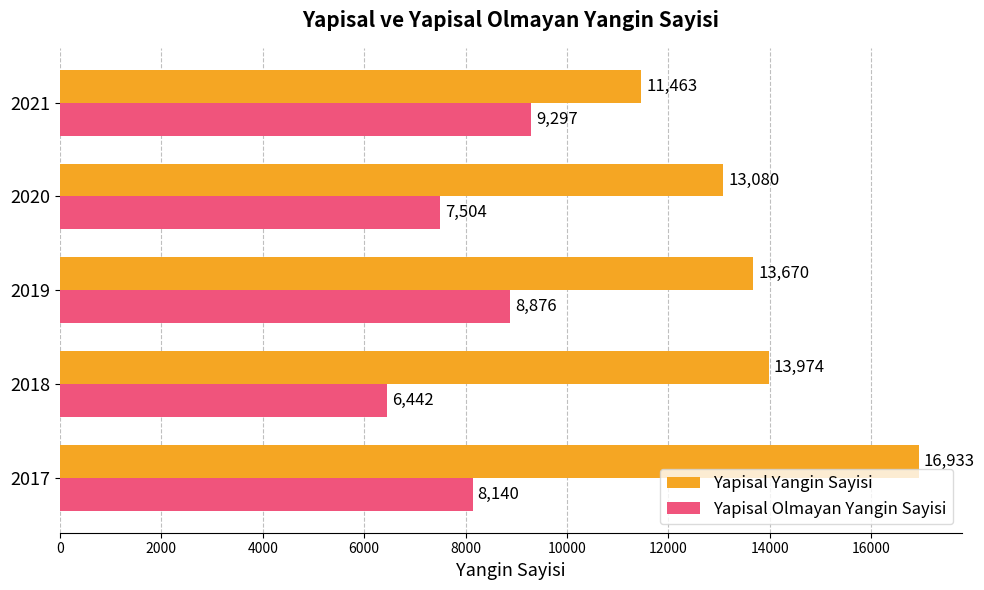

Rank the series by their average value, from highest to lowest.

Yapisal Yangin Sayisi, Yapisal Olmayan Yangin Sayisi